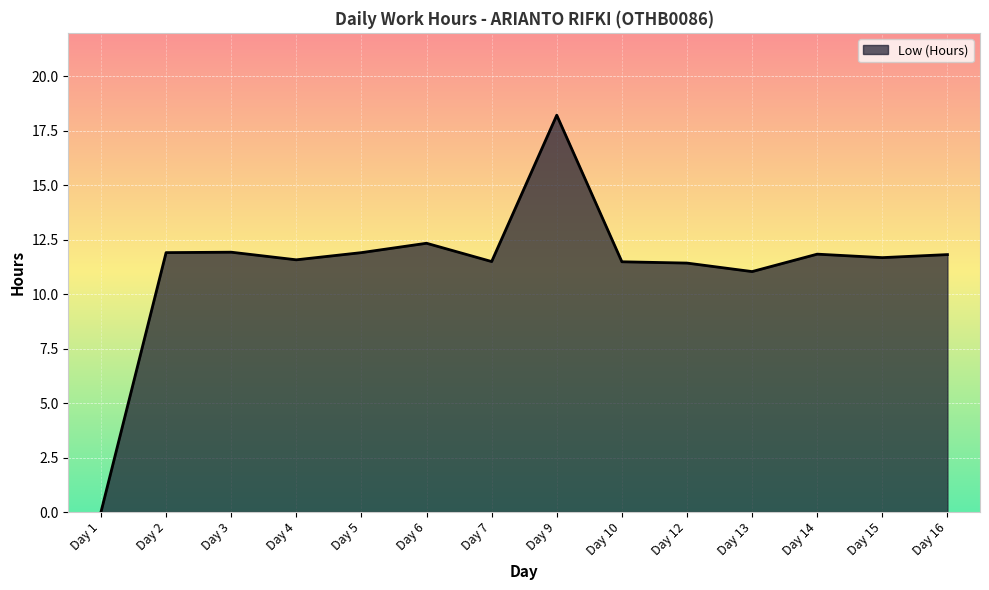

Read the value at Day 6.

12.3